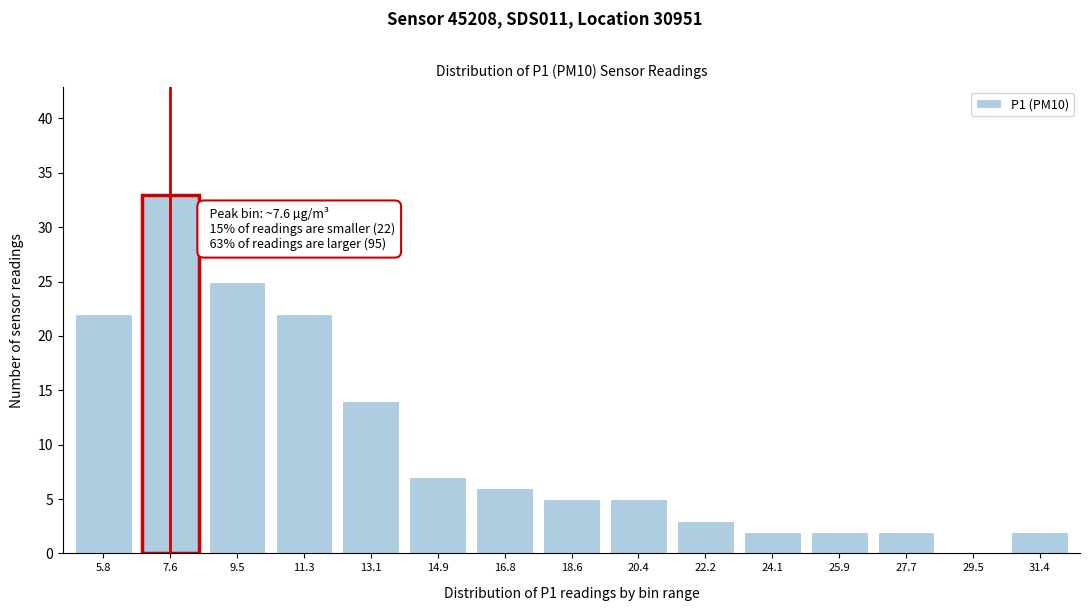

Reading left to right, transcribe all the data shown in this chart.

5.8=22	7.6=33	9.5=25	11.3=22	13.1=14	14.9=7	16.8=6	18.6=5	20.4=5	22.2=3	24.1=2	25.9=2	27.7=2	29.5=0	31.4=2